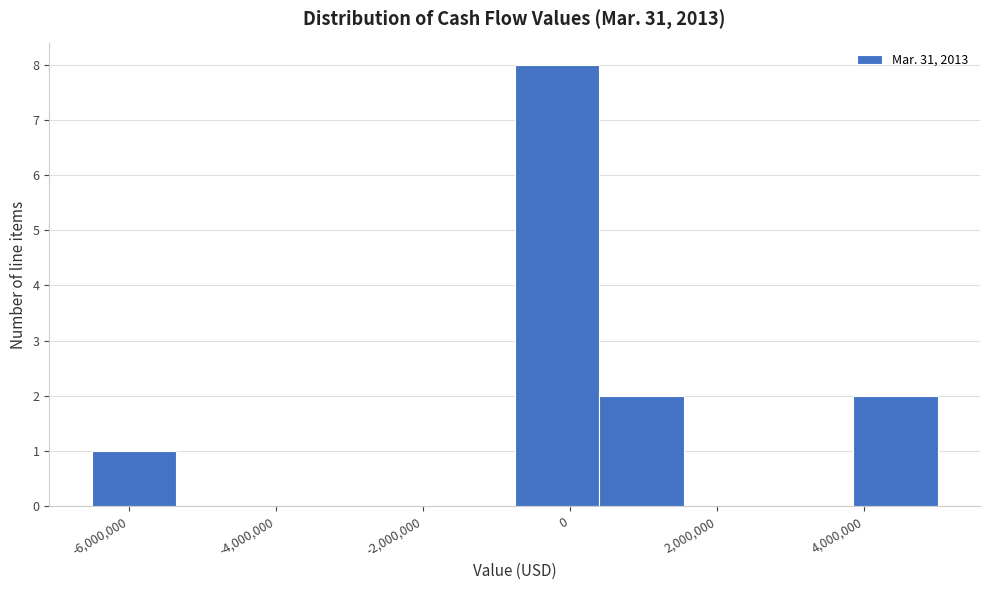

Which range on the x-axis has the tallest bar?

-800000 to 400000